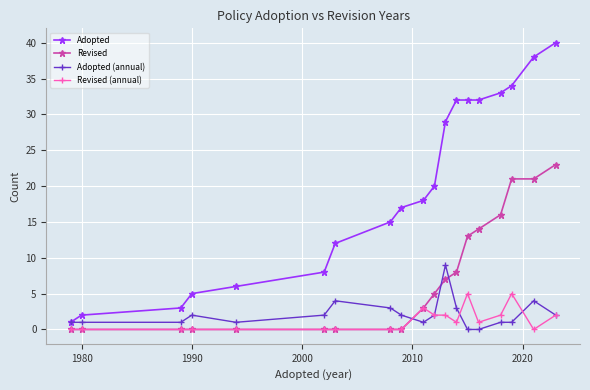

True or false: Revised (annual) and Adopted cross at least once.

False